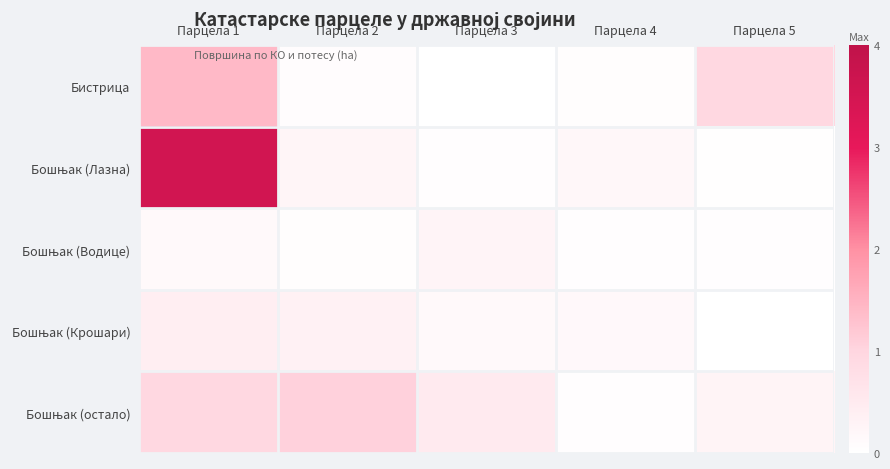

What is the spread (max minus min) of values at Парцела 5?

1.0